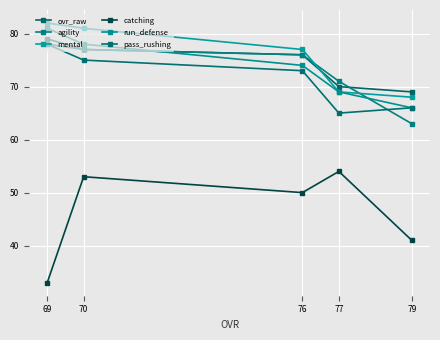

Rank the series by their maximum value, from lowest to highest.

catching, agility, pass_rushing, ovr_raw, run_defense, mental